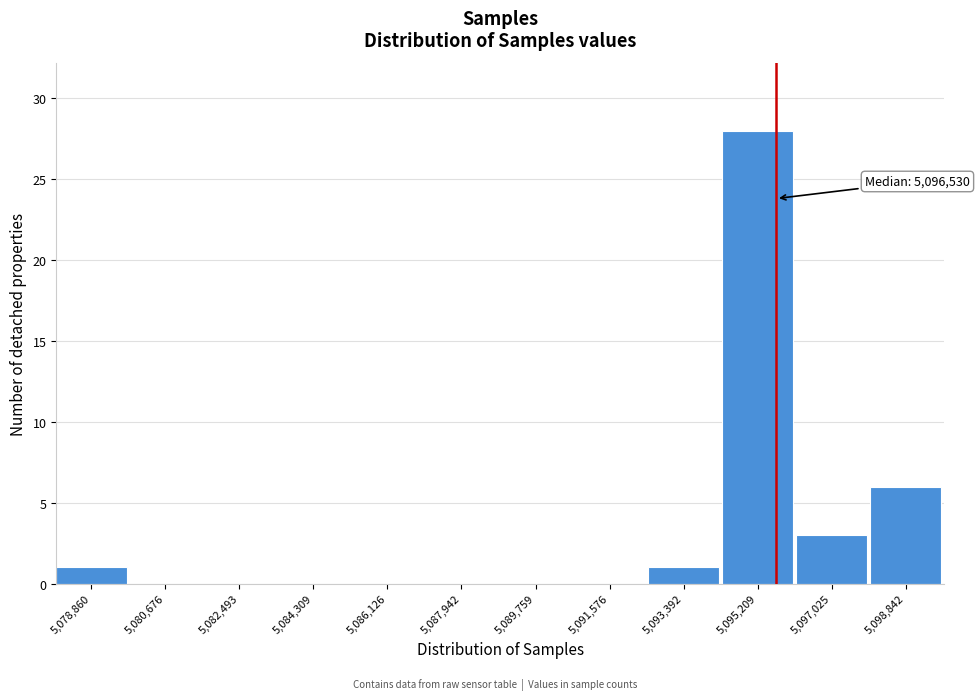

Reading right to left, list all the values displayed in this chart.

5,098,842=6	5,097,025=3	5,095,209=28	5,093,392=1	5,091,576=0	5,089,759=0	5,087,942=0	5,086,126=0	5,084,309=0	5,082,493=0	5,080,676=0	5,078,860=1